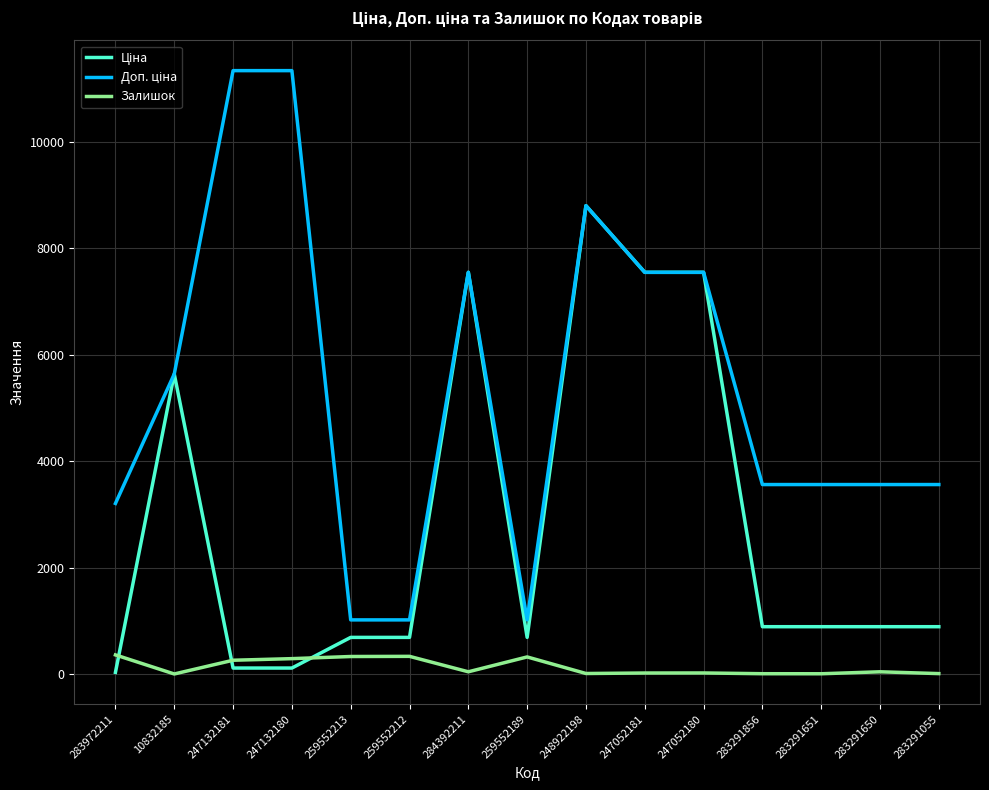

Is it true that Залишок equals 360.0 at 283972211?

True